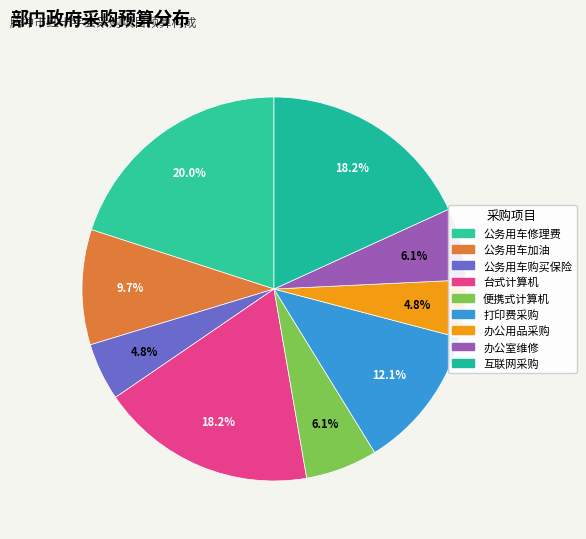

The 办公用品采购 slice represents 1% of the pie. True or false?

False